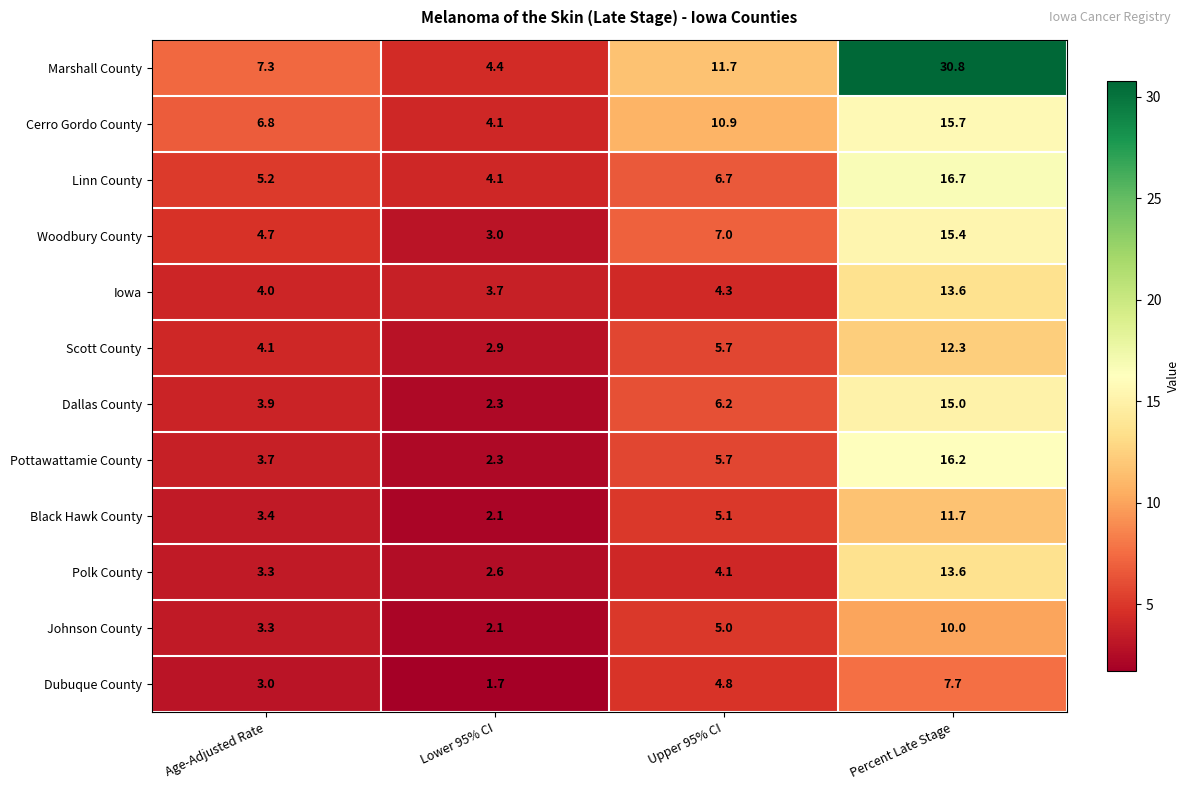

Which series changed the most between Age-Adjusted Rate and Lower 95% CI?

Marshall County